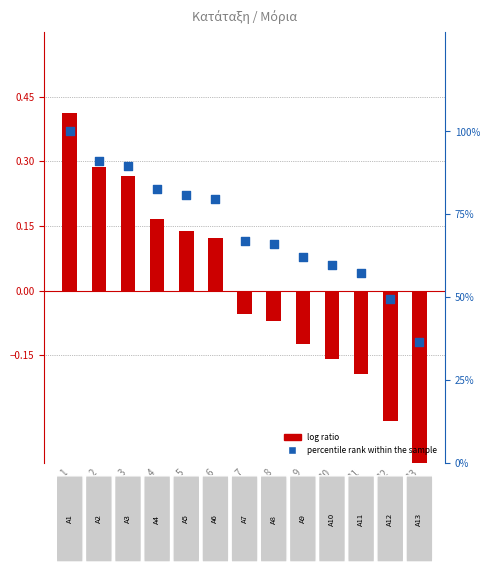

Which series contains the lowest Y value?

log ratio